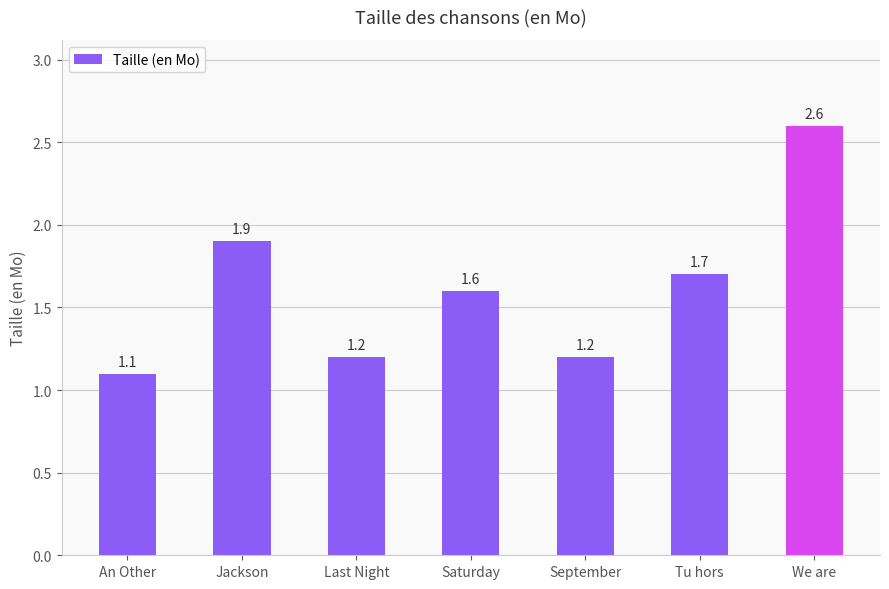

What is the smallest value displayed?

1.1